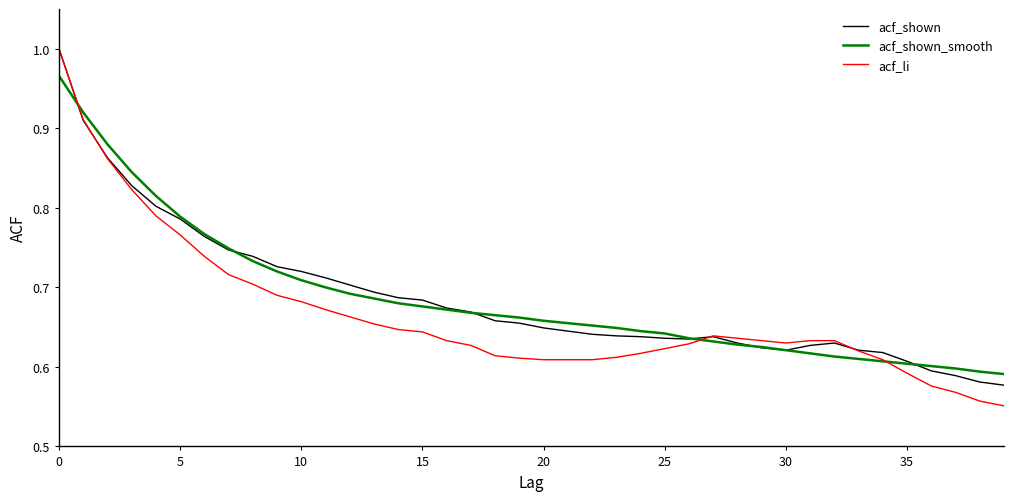

Which series has the widest spread of values?

acf_li